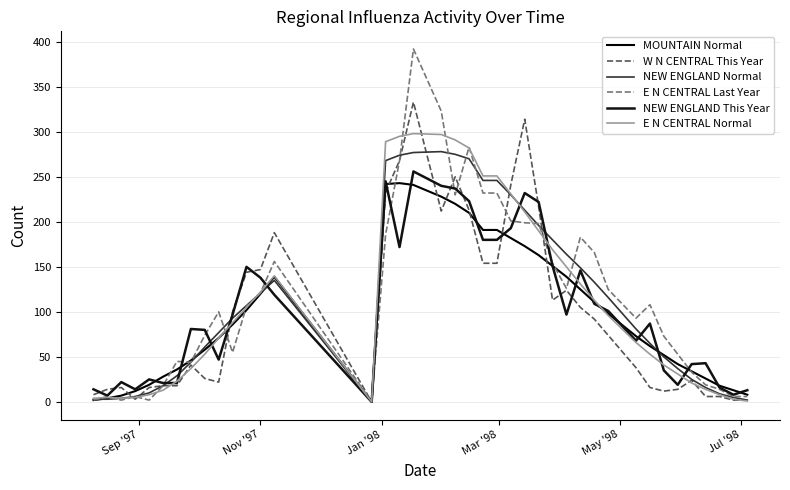

Does the chart have visible grid lines?

Yes